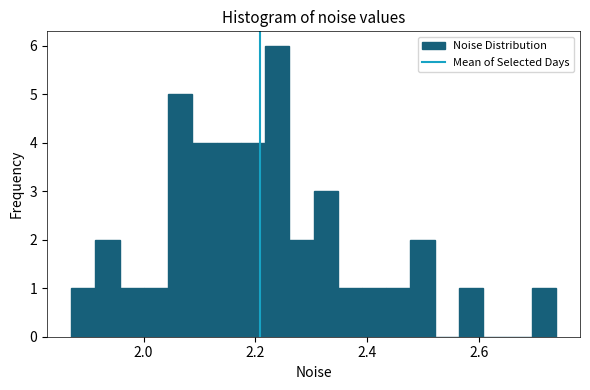

Read against the x-axis, roughly where is the centre of the tallest bar?

2.24